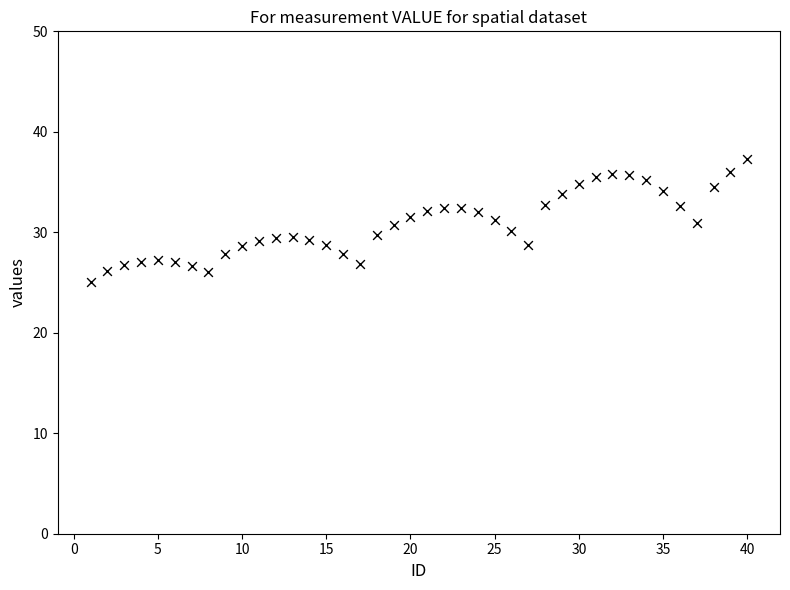

What is the range of X values (max minus min)?

39.0